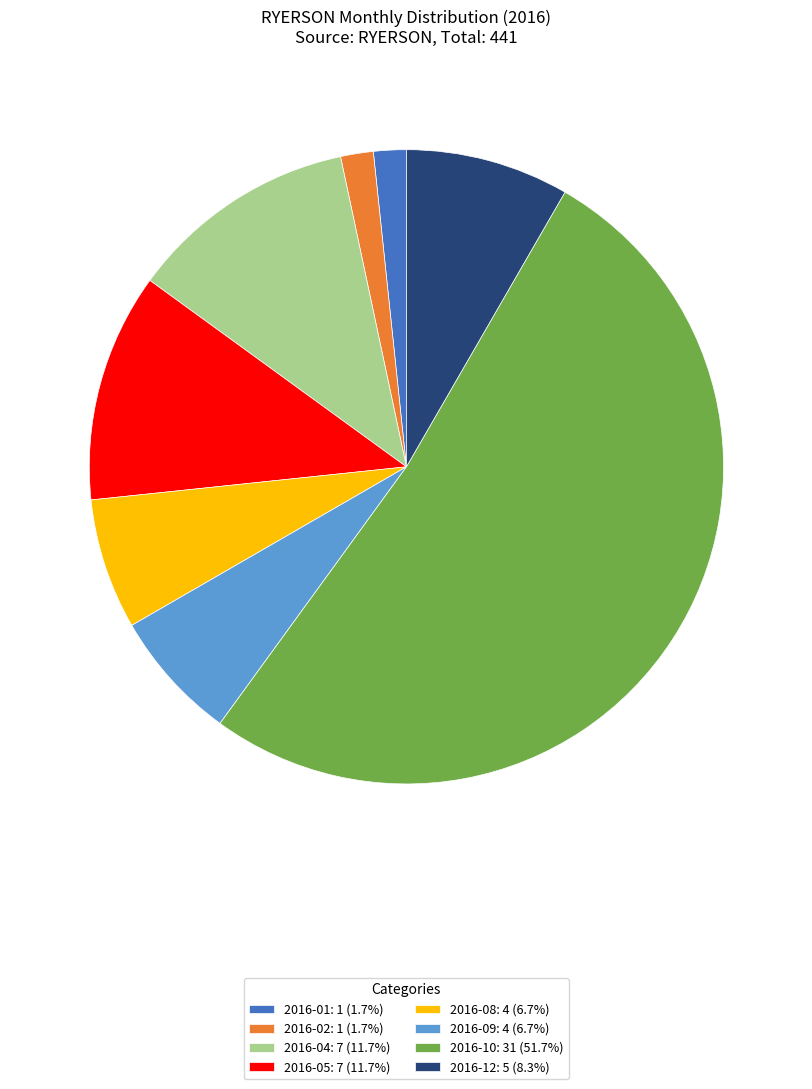

Approximately how many times larger is the value at 2016-04: 7 (11.7%) compared to 2016-05: 7 (11.7%)?

1.0